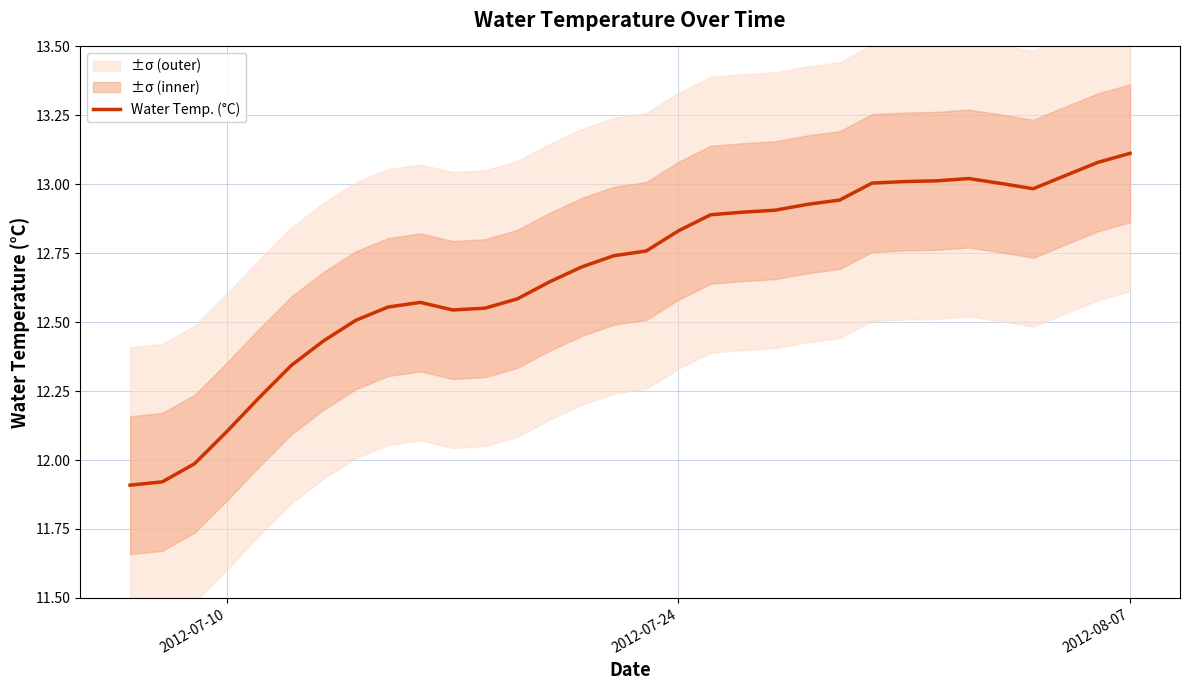

Does the chart display data point markers on the line(s)?

No